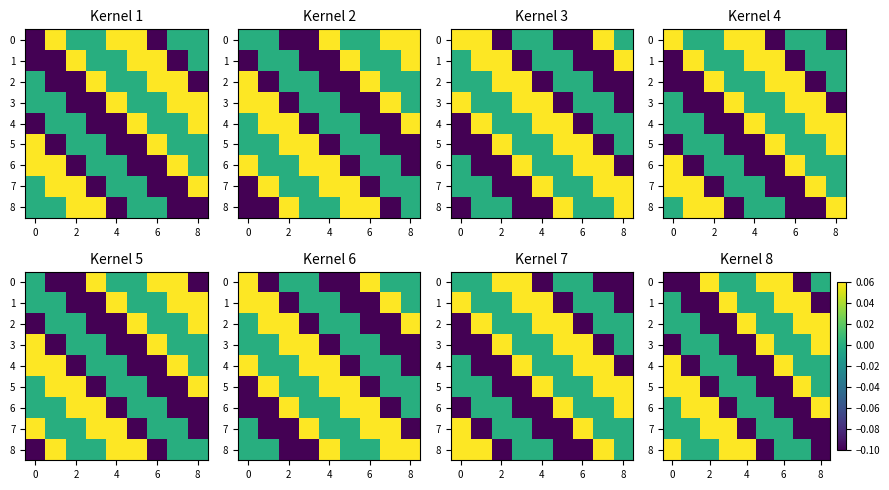

What is the smallest value displayed?

-0.1